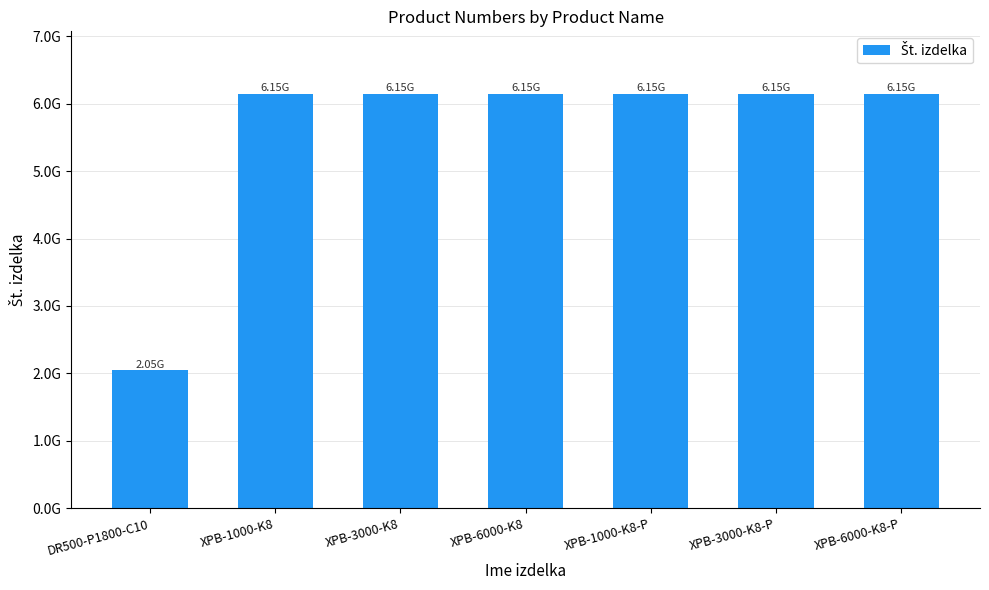

What value does the data have at XPB-1000-K8-P, to the nearest 50?

6151763200